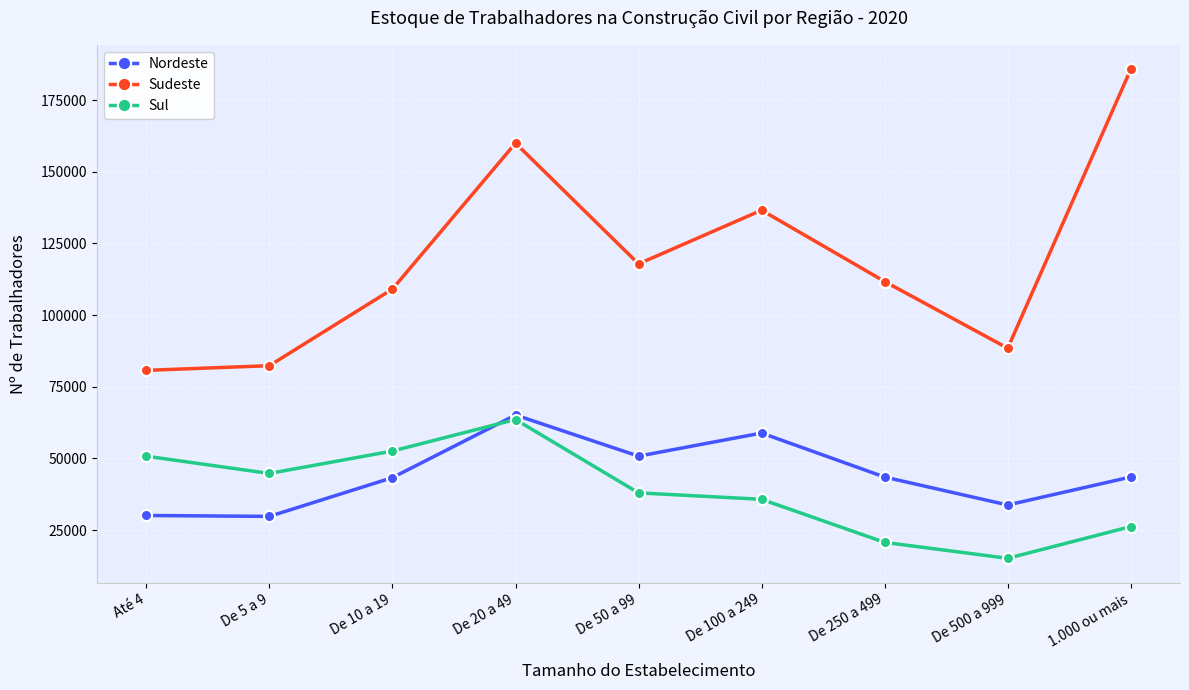

What are all the series names shown in the legend?

Nordeste, Sudeste, Sul